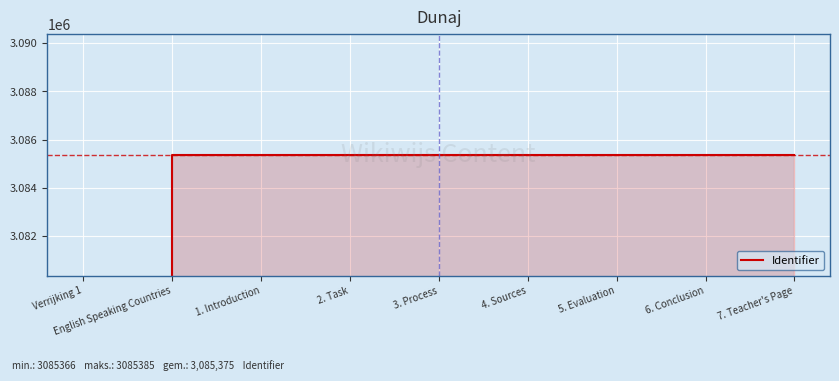

What position from the right is 1. Introduction?

7